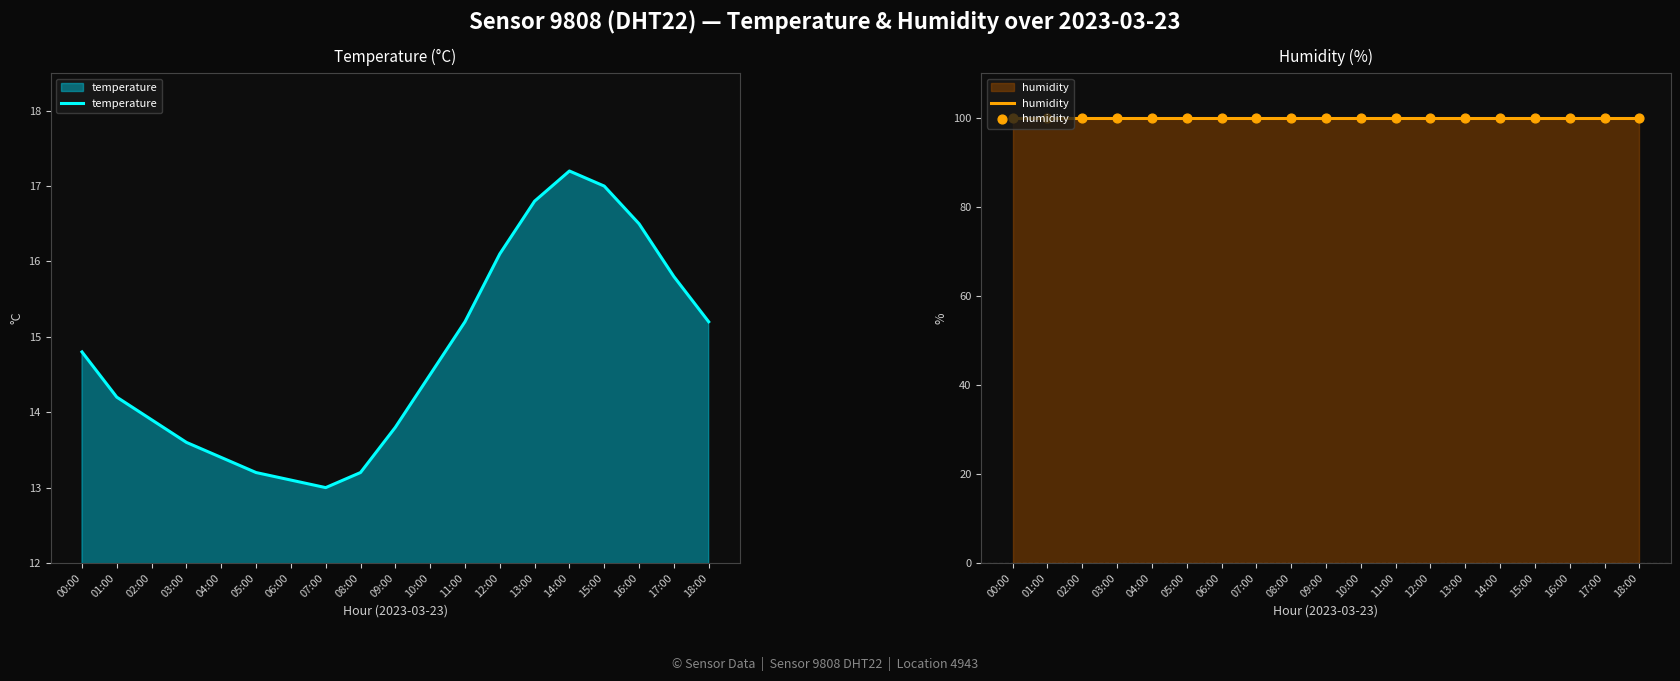

Which series has the largest total across all categories?

humidity